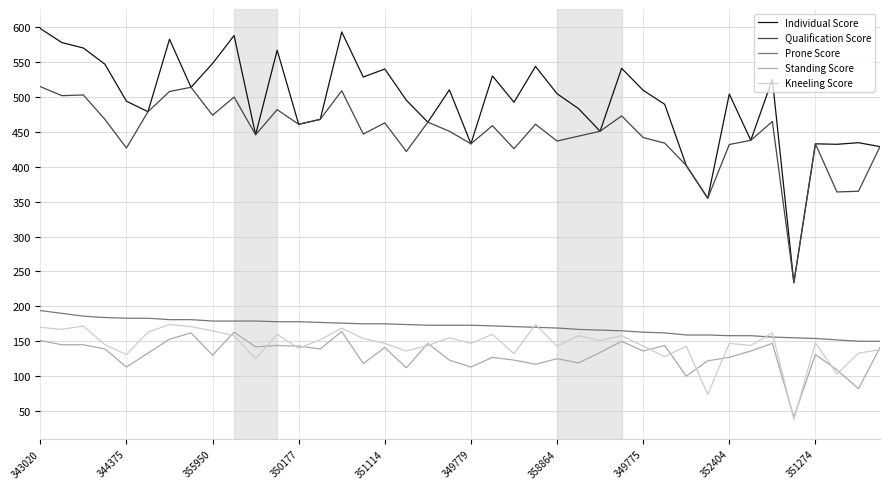

Which series has the largest total across all categories?

Individual Score